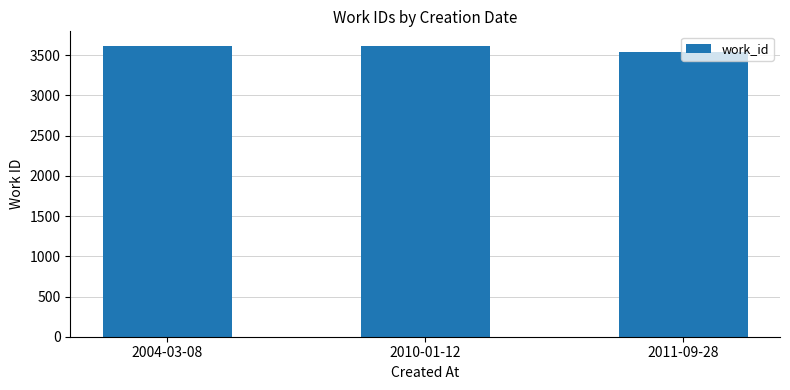

What is the label of the 3rd bar from the right?

2004-03-08